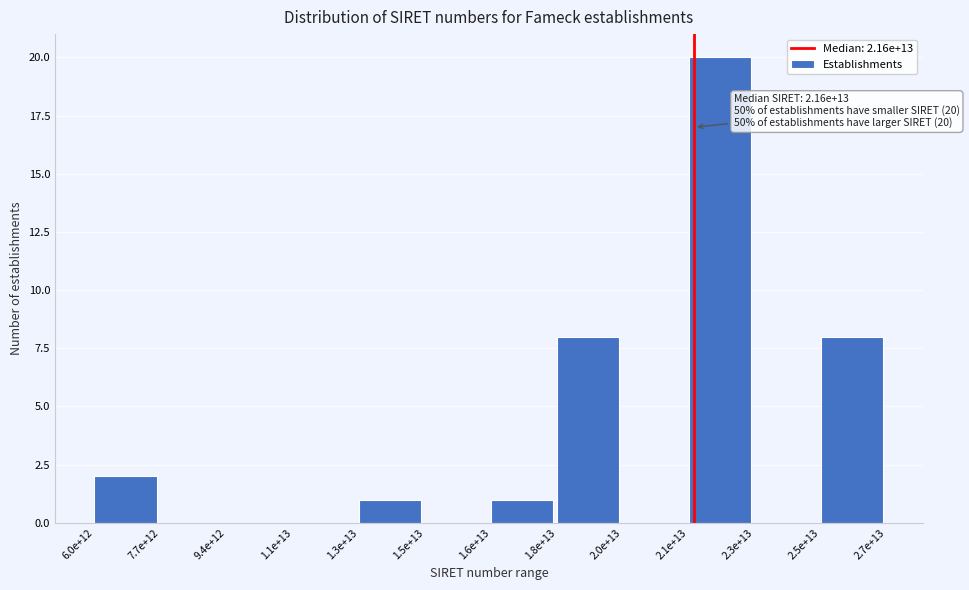

Reading right to left, what are all the values shown in this chart?

2.5e+13=8	2.3e+13=0	2.1e+13=20	2.0e+13=0	1.8e+13=8	1.6e+13=1	1.5e+13=0	1.3e+13=1	1.1e+13=0	9.4e+12=0	7.7e+12=0	6.0e+12=2